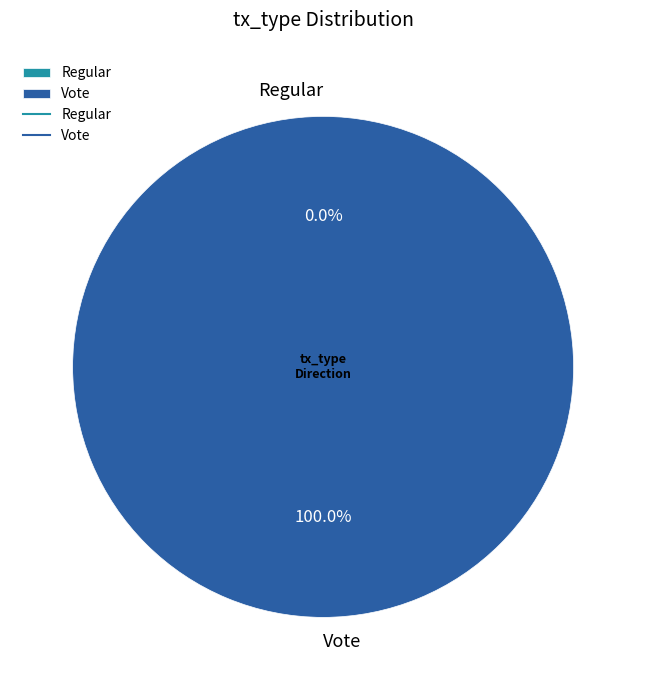

Combined, what portion of the pie is Regular and Vote?

100.0%